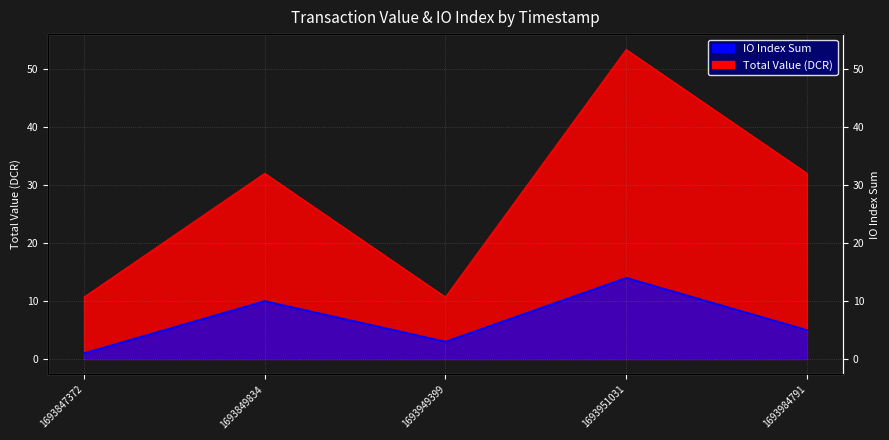

How many lines are shown in the chart?

2